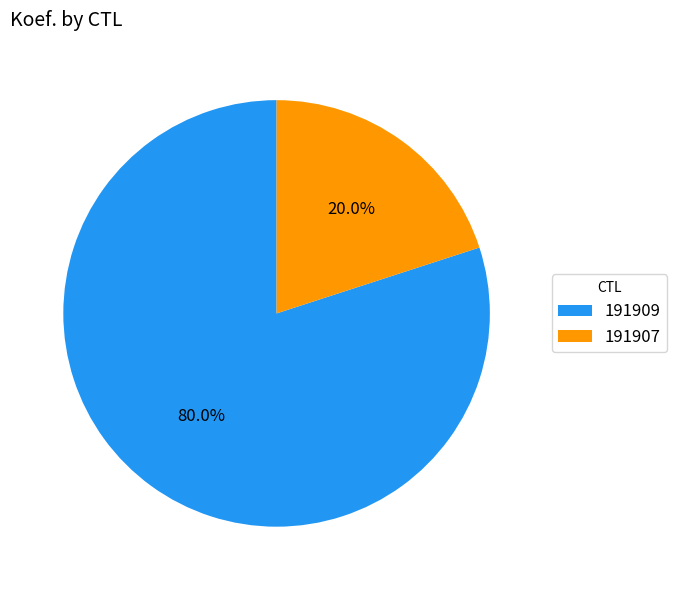

Which category has the smallest portion of the pie?

191907